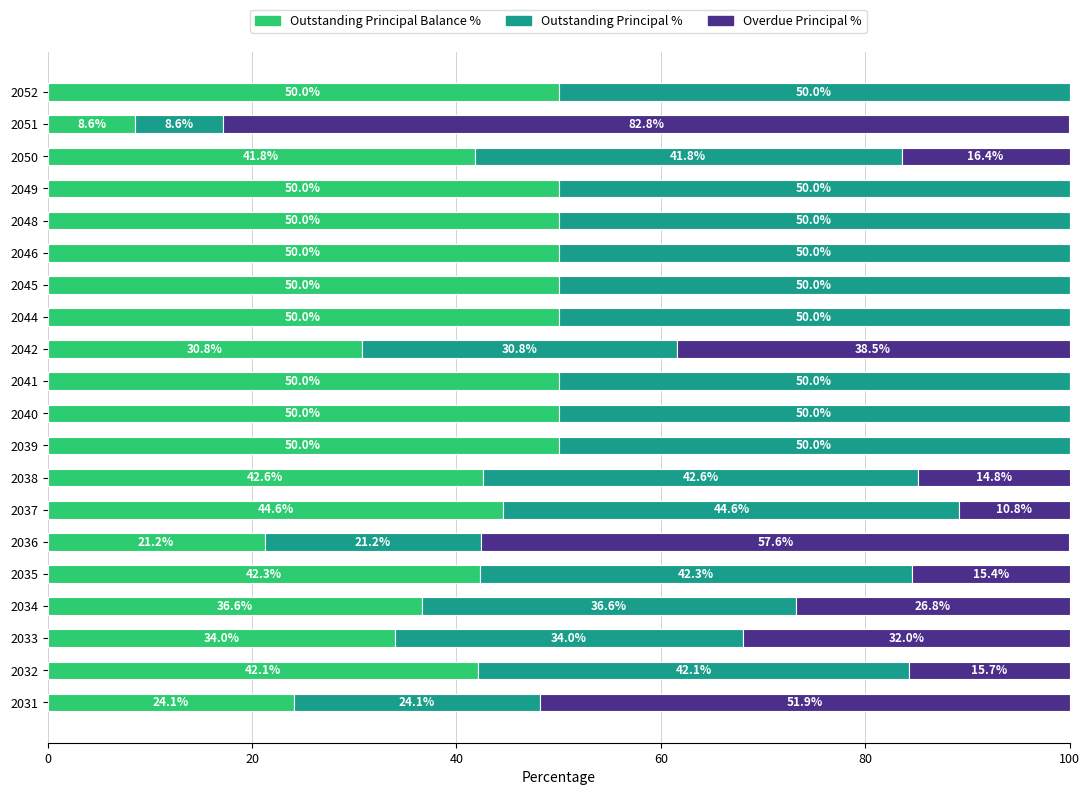

What is the total value across all series at 2044?

100.0